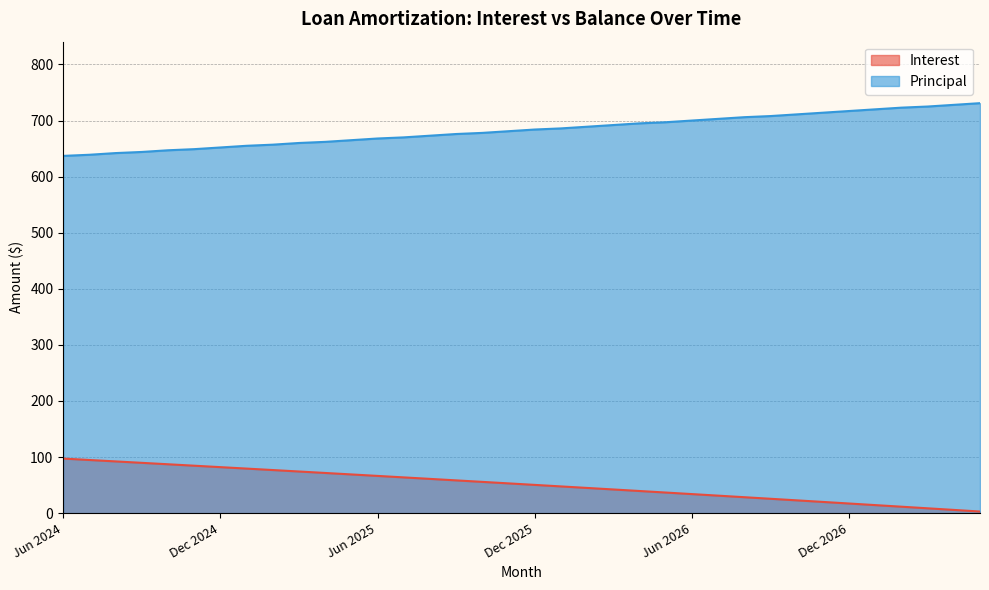

At which category is the sum across all series the highest?

Feb 2027